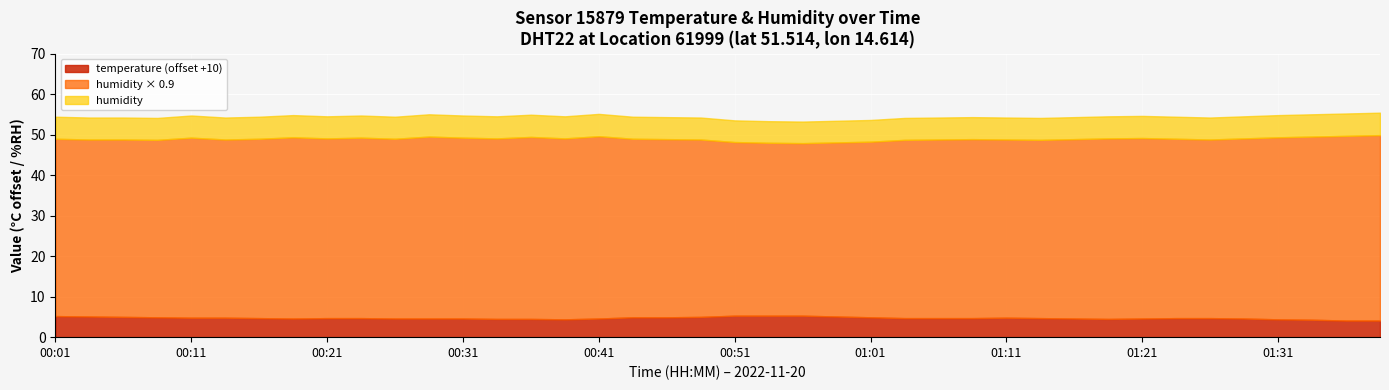

What is the minimum value for temperature (offset +10)?

4.1